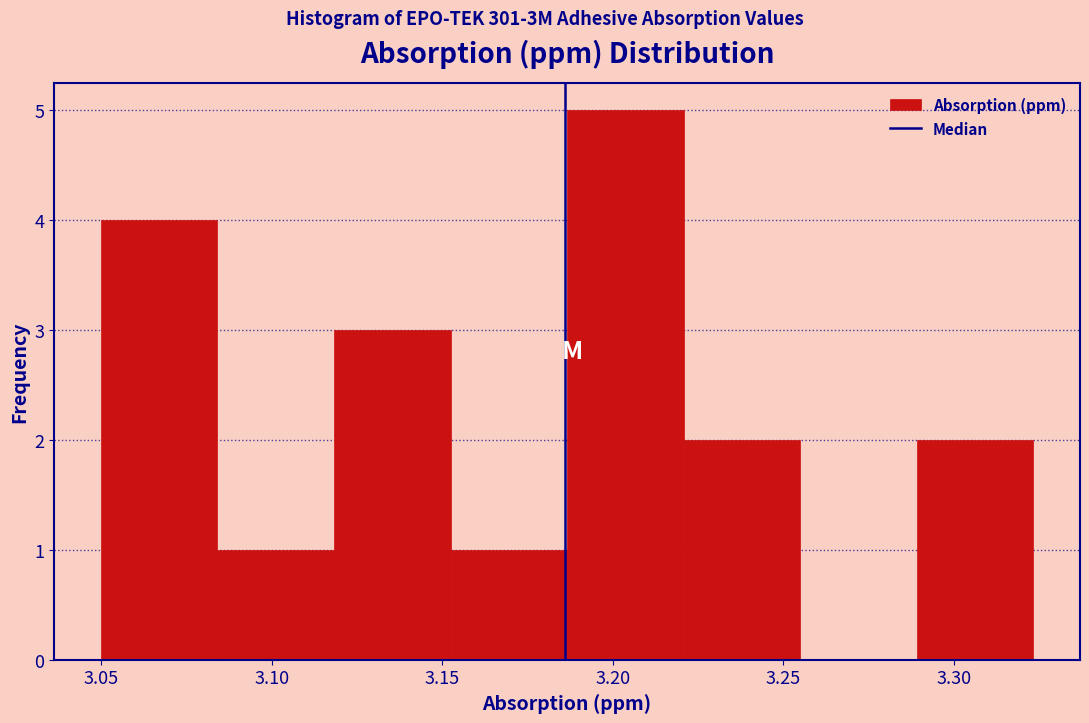

Which range on the x-axis has the tallest bar?

3.185 to 3.220